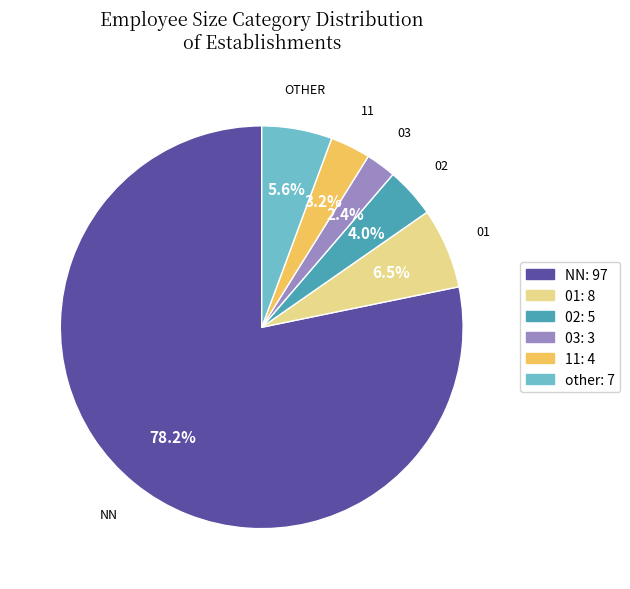

Is there any slice that represents more than half of the pie?

Yes